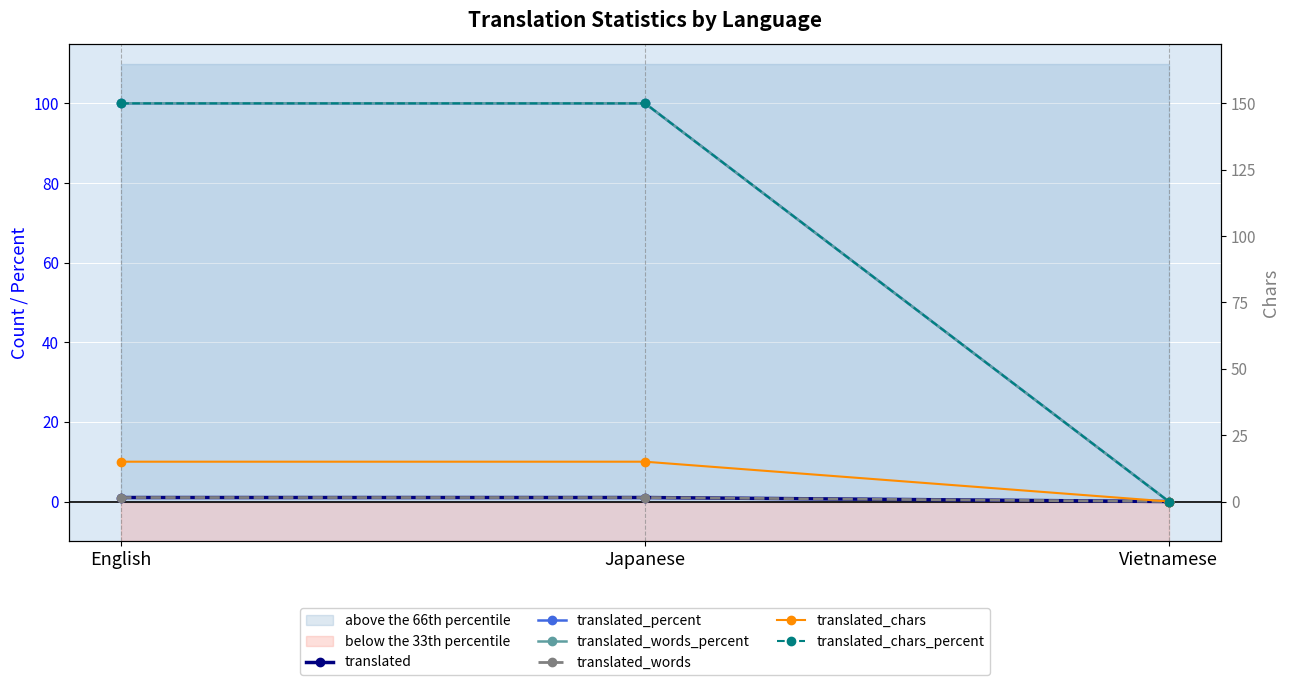

The value of translated_words_percent at English is 100. True or false?

True